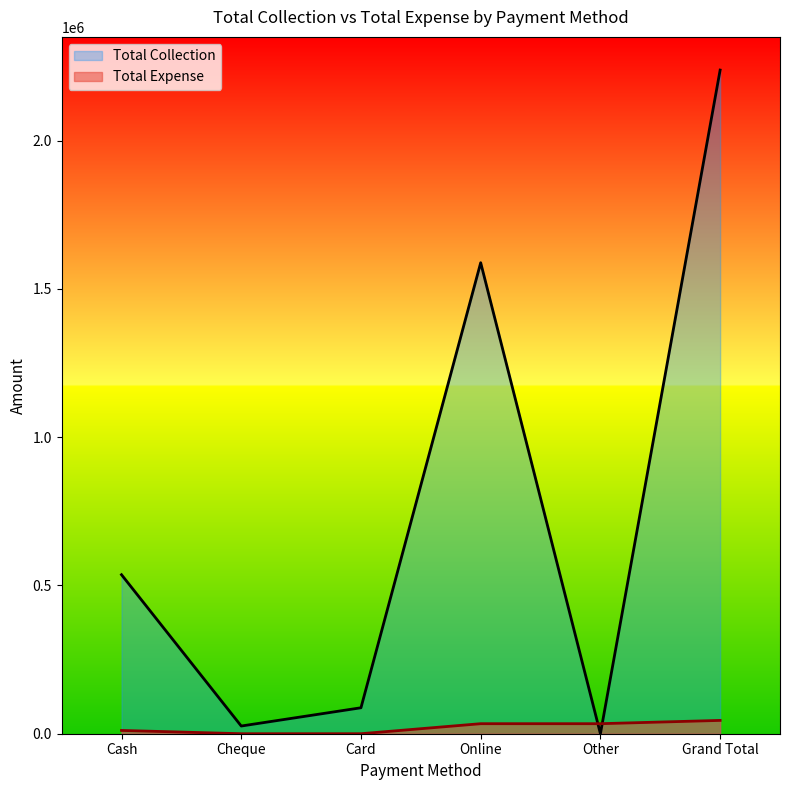

The value at Cash is 11110. True or false?

True